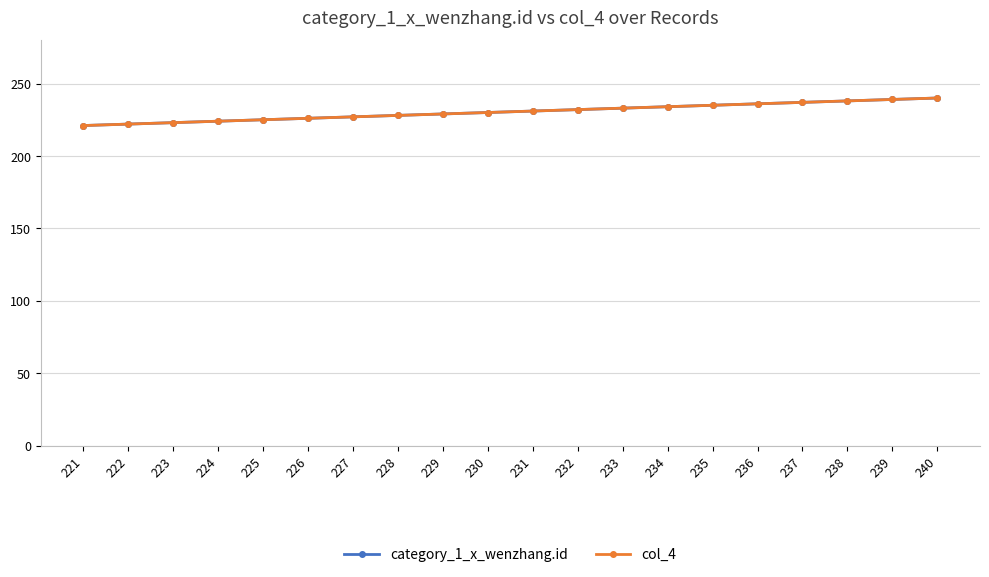

List the labels in order of col_4 value, smallest first.

221, 222, 223, 224, 225, 226, 227, 228, 229, 230, 231, 232, 233, 234, 235, 236, 237, 238, 239, 240